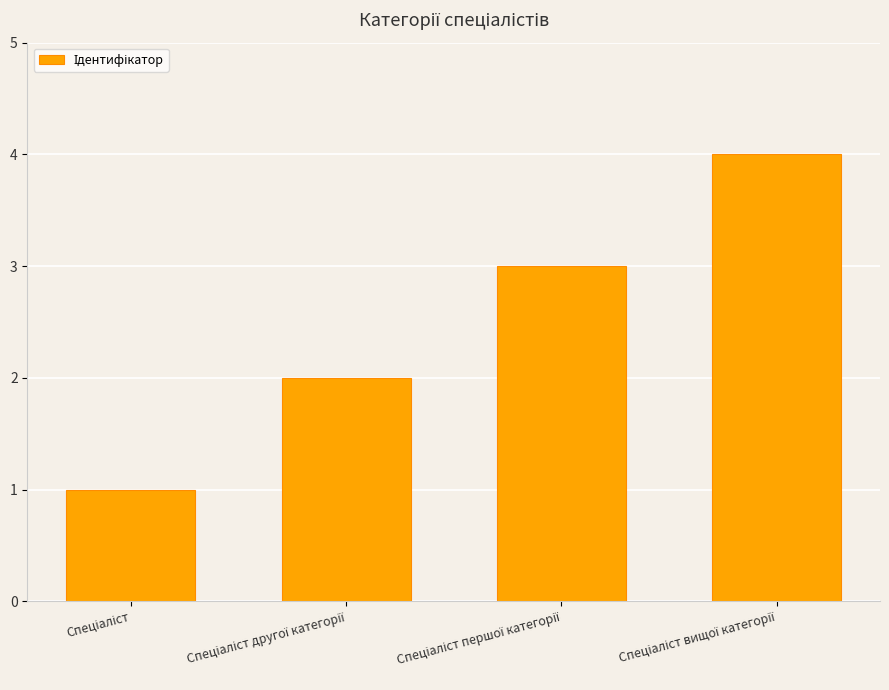

What is the difference between the maximum and minimum values?

3